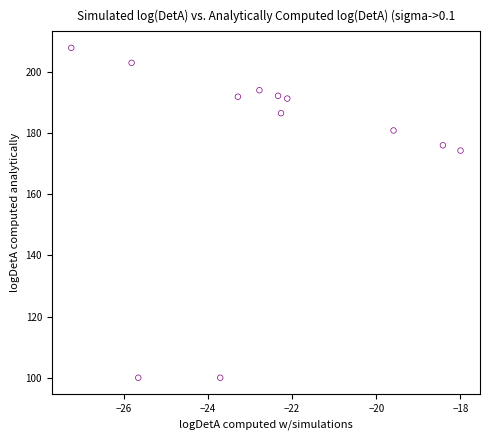

What is the average Y value?

174.9